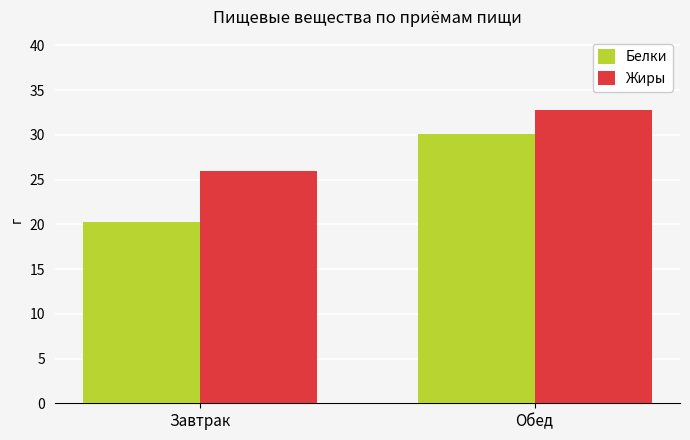

Reading left to right, transcribe all the data shown in this chart.

Белки: Завтрак=20.3	Обед=30.1
Жиры: Завтрак=25.9	Обед=32.8